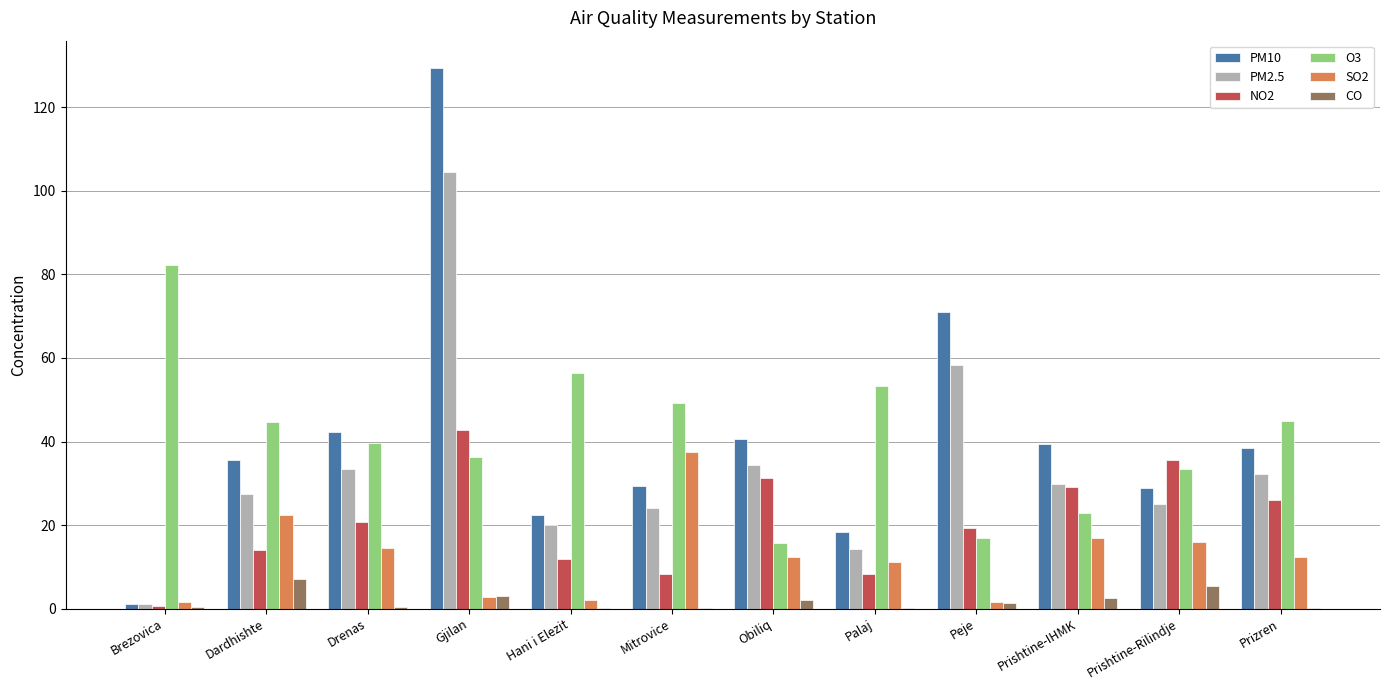

Which category has the highest value in the O3 series?

Brezovica